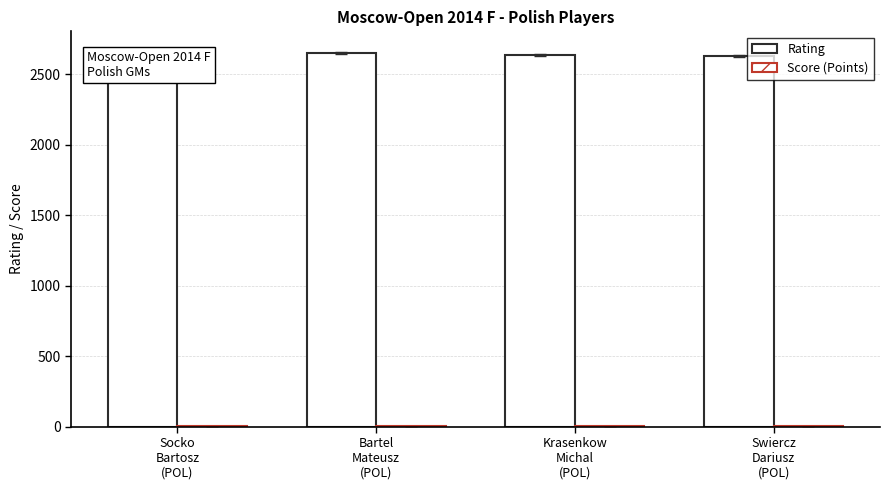

At Swiercz
Dariusz
(POL), list the series in order from largest to smallest.

Rating, Score (Points)